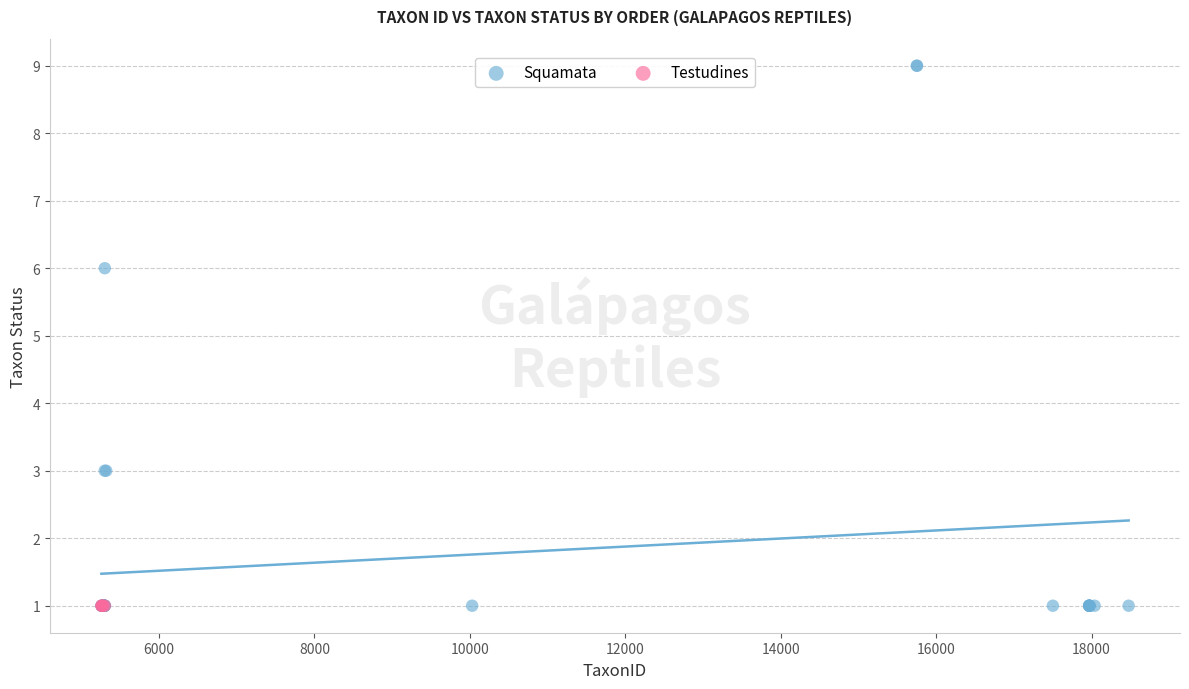

Which series reaches the maximum Y coordinate?

Squamata